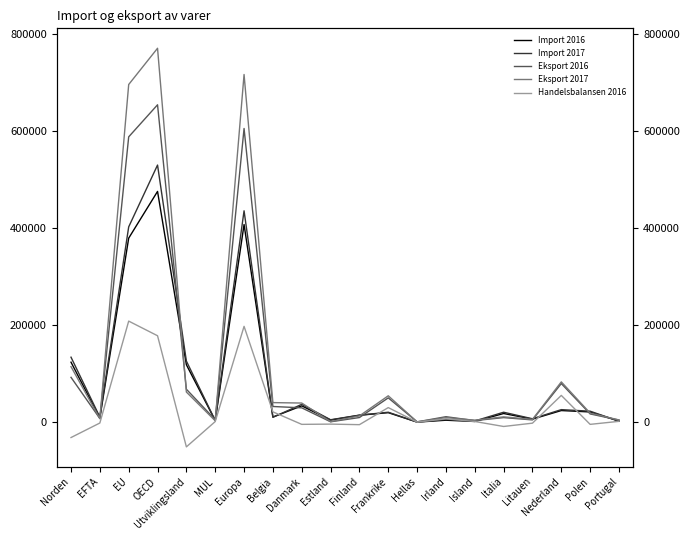

The value of Eksport 2017 at Hellas is 1102. True or false?

True